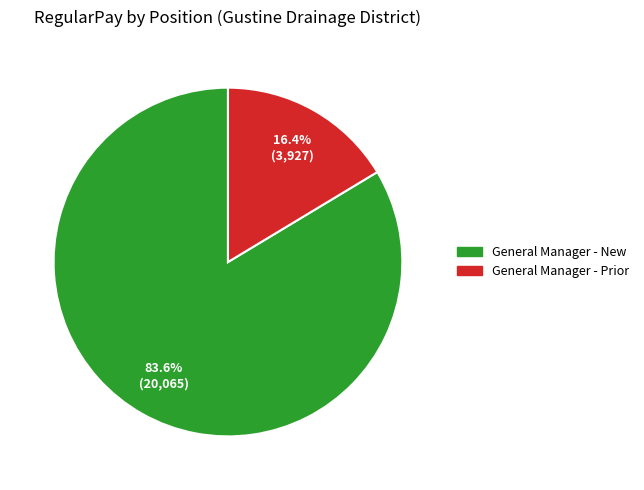

Which slice represents more than half of the pie?

General Manager - New